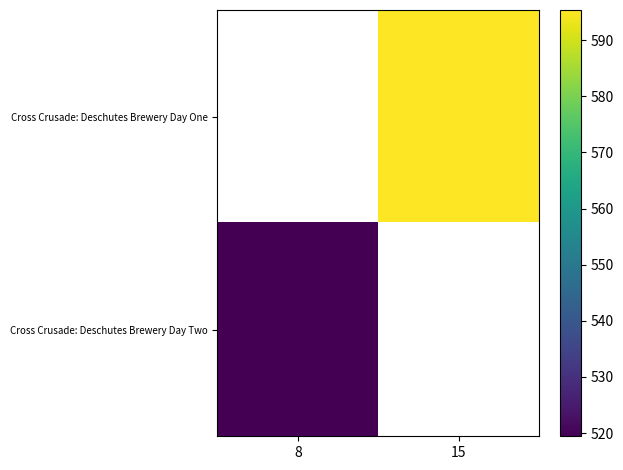

List the series in order of their overall mean, highest first.

Cross Crusade: Deschutes Brewery Day One, Cross Crusade: Deschutes Brewery Day Two